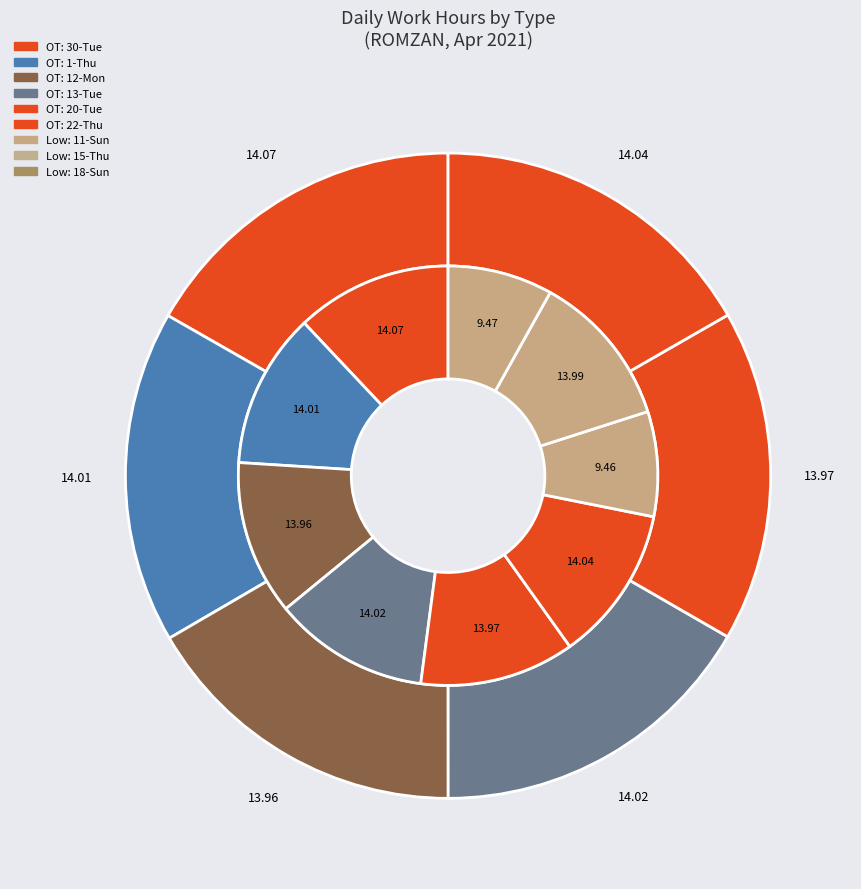

Combined, do 30-Tue OT and 20-Tue OT account for over 50%?

No